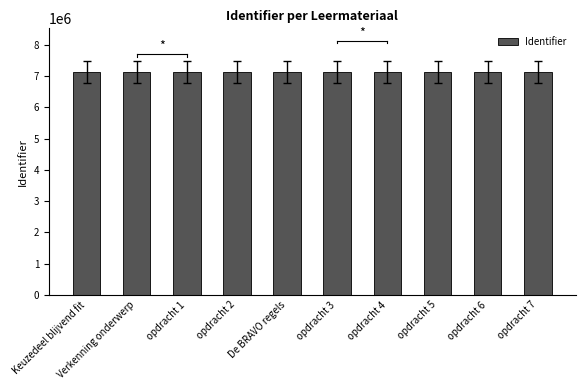

Approximately how many times larger is the value at opdracht 6 compared to opdracht 2?

1.0